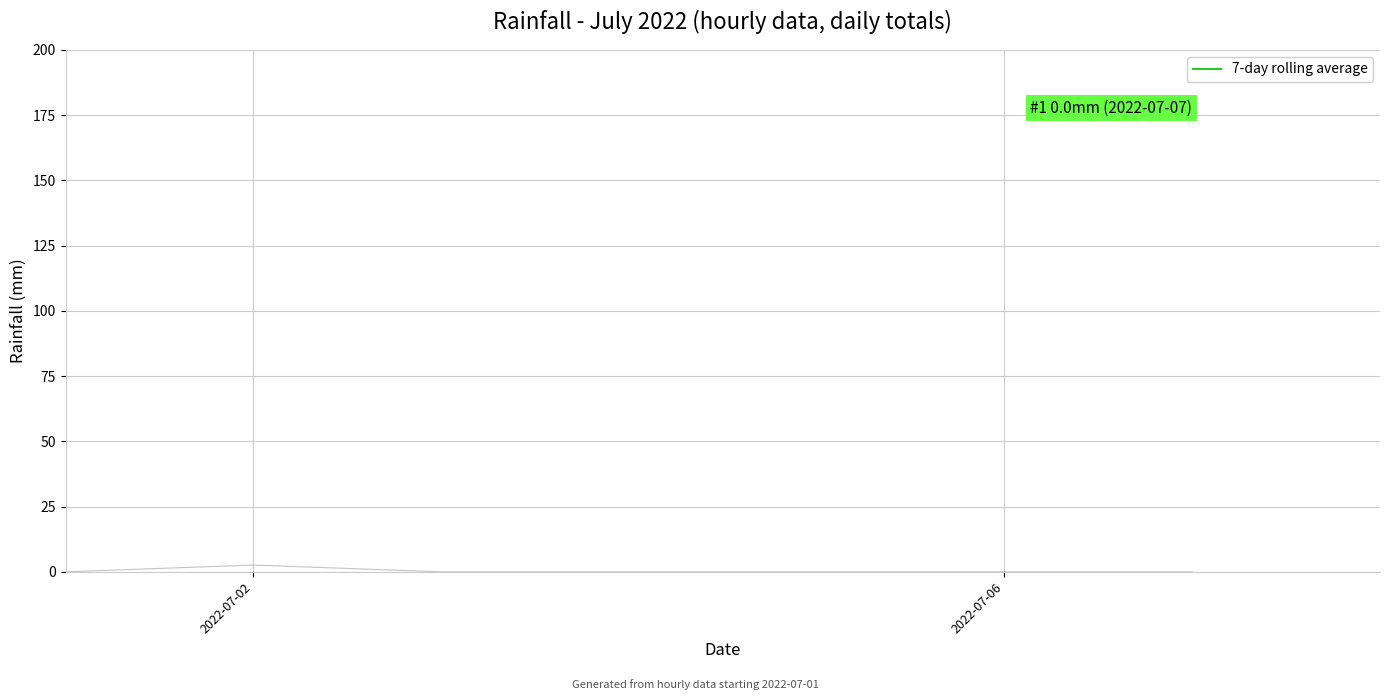

The value of Daily rainfall at 2022-07-02 is 4.1. True or false?

False